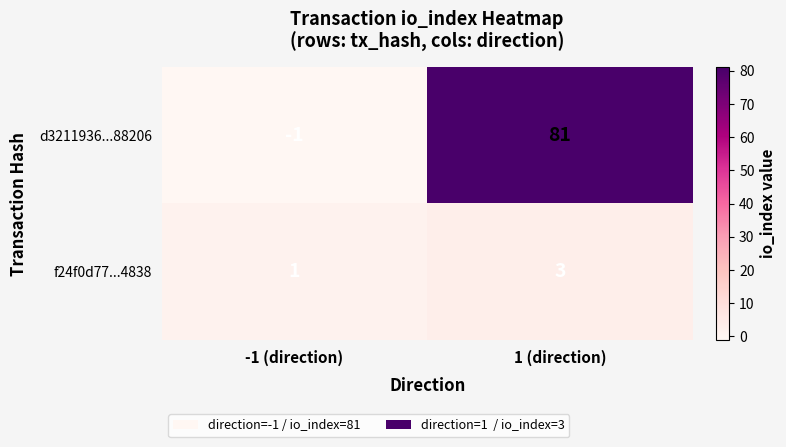

At 1 (direction), list the series in order from largest to smallest.

d3211936...88206, f24f0d77...4838